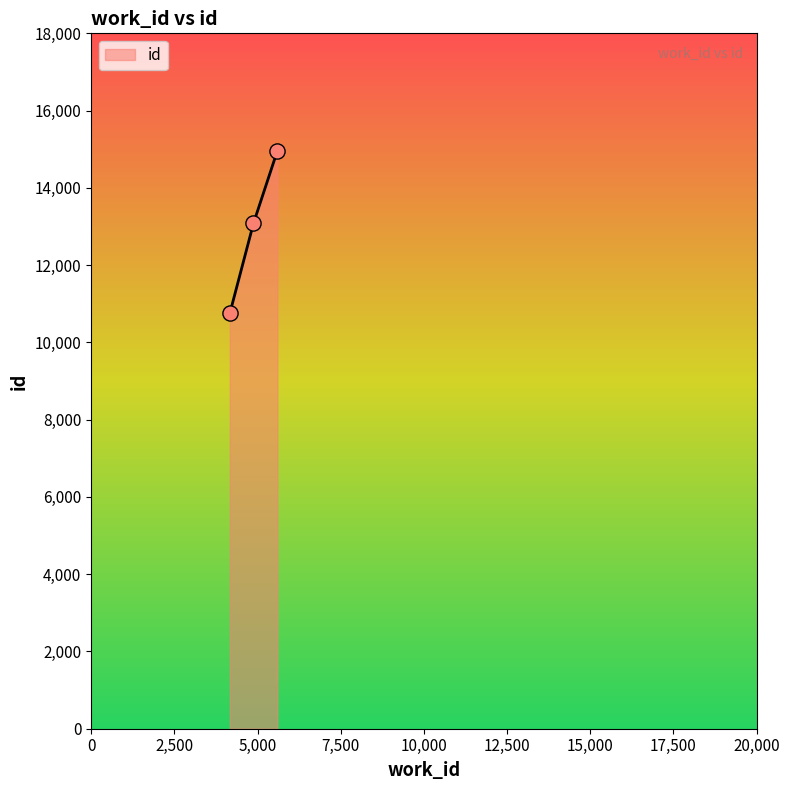

What is the difference between the second highest and minimum values?

2331